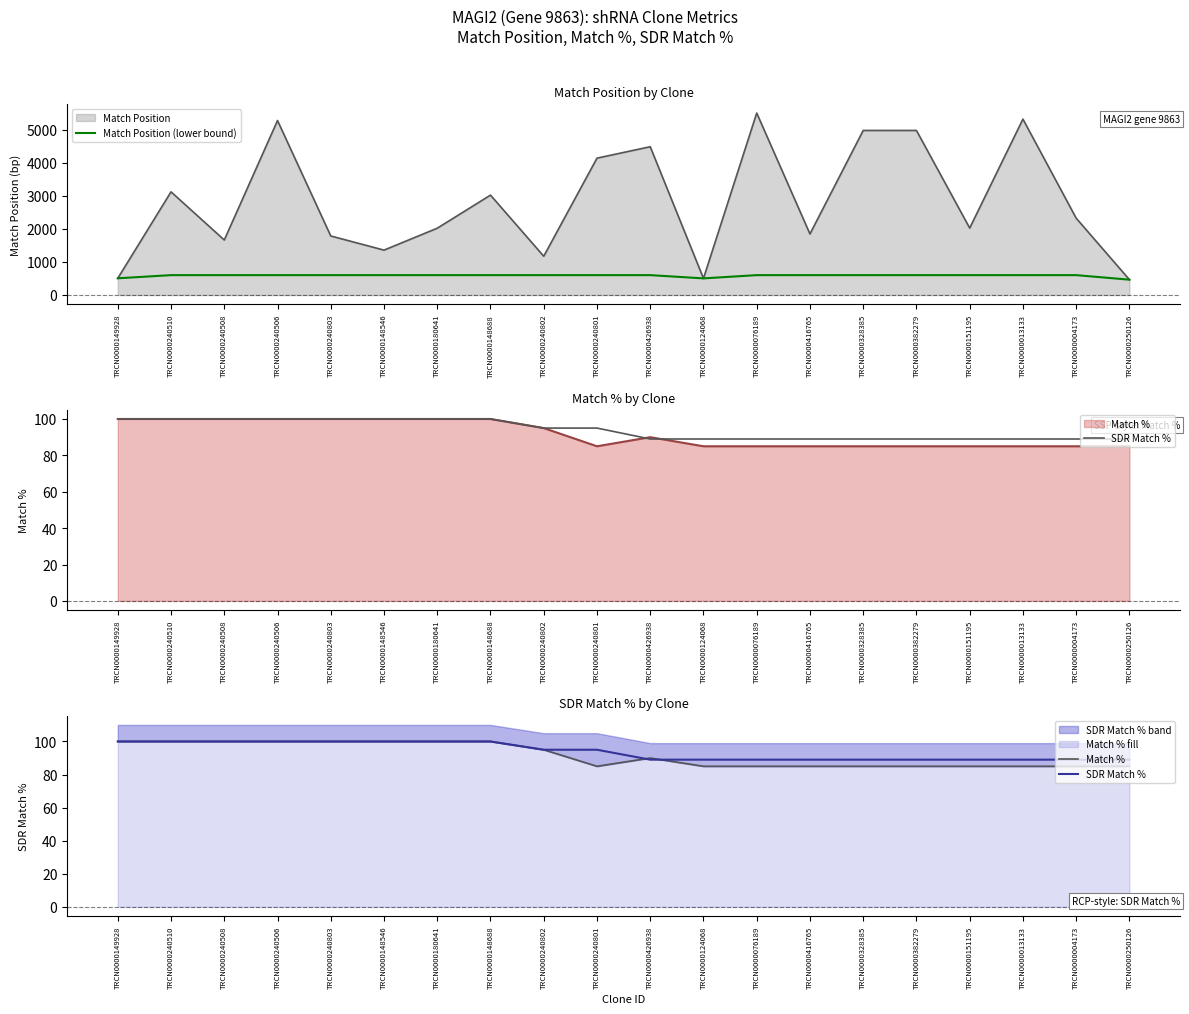

How many SDR Match % values are between 89 and 100?

20